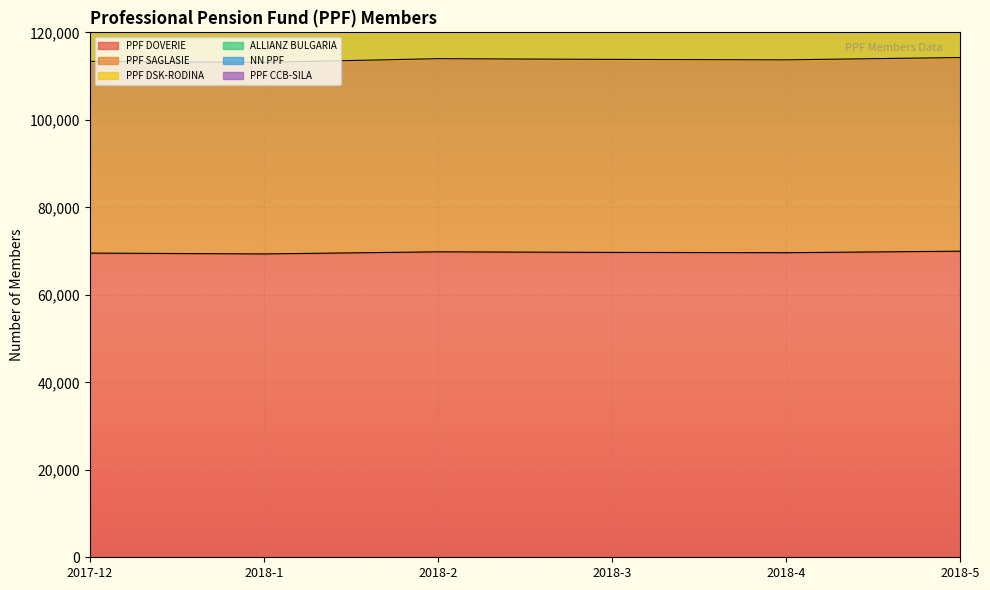

Which category has the highest value across all series?

2018-5